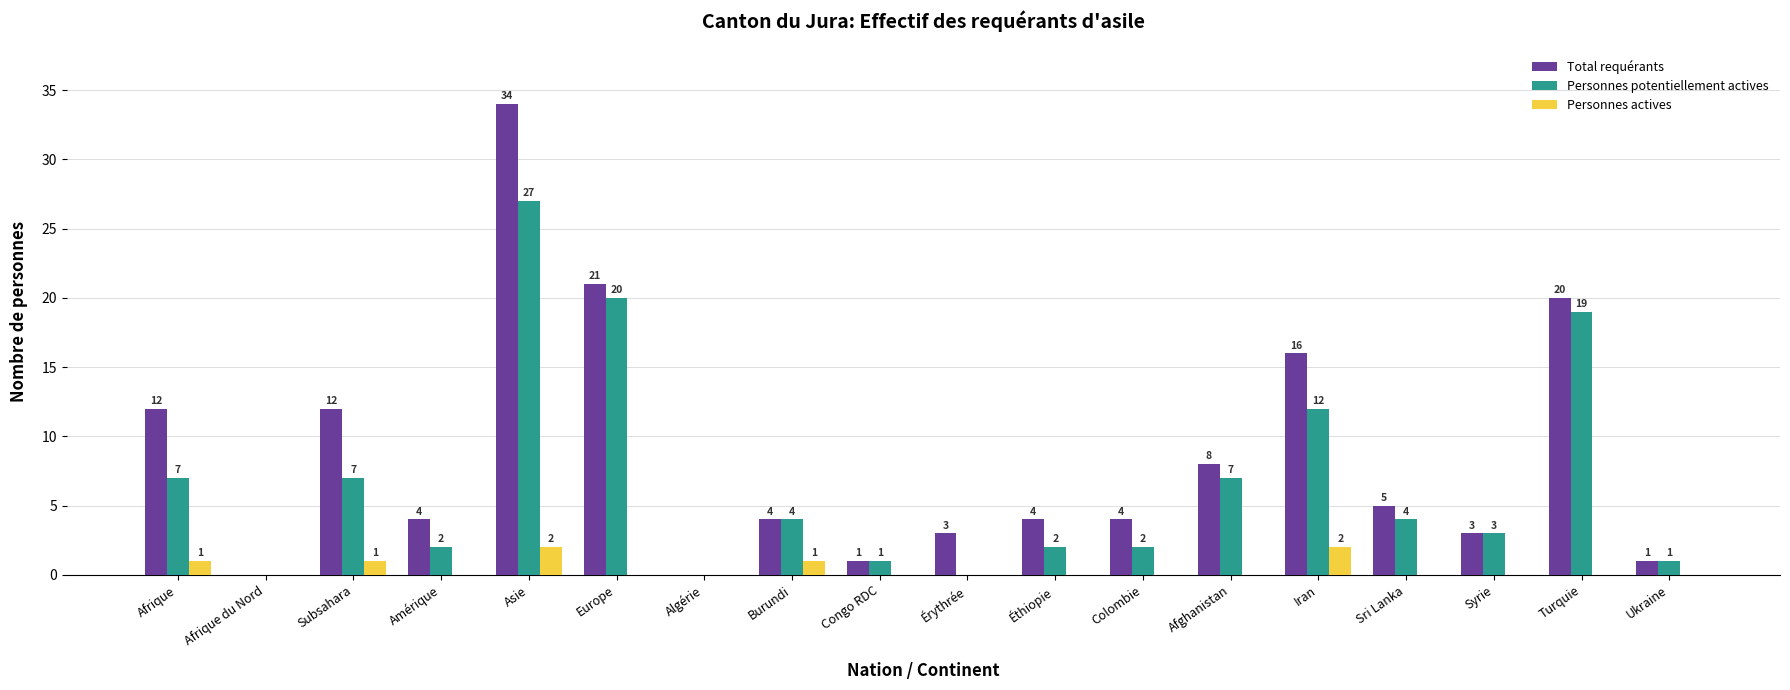

Which category has the highest value in the Total requérants series?

Asie